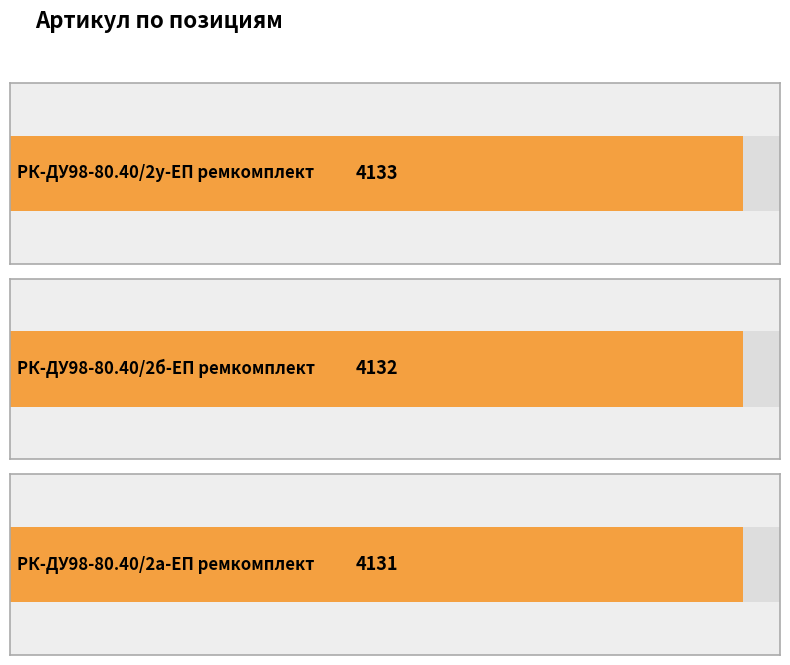

Where is the data nearest to the value 4132?

РК-ДУ98-80.40/2б-ЕП ремкомплект